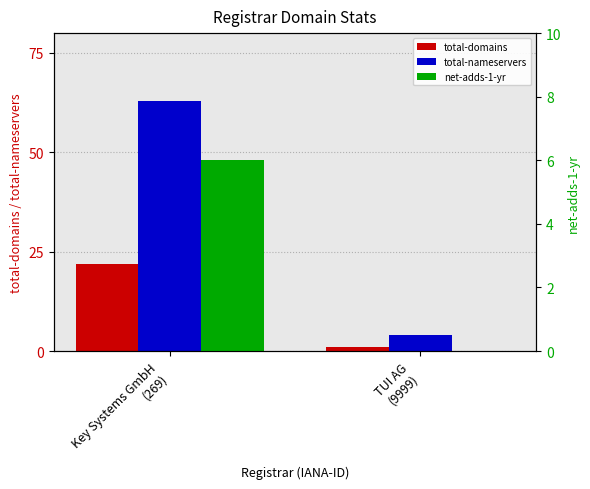

At TUI AG
(9999), list the series in order from smallest to largest.

net-adds-1-yr, total-domains, total-nameservers